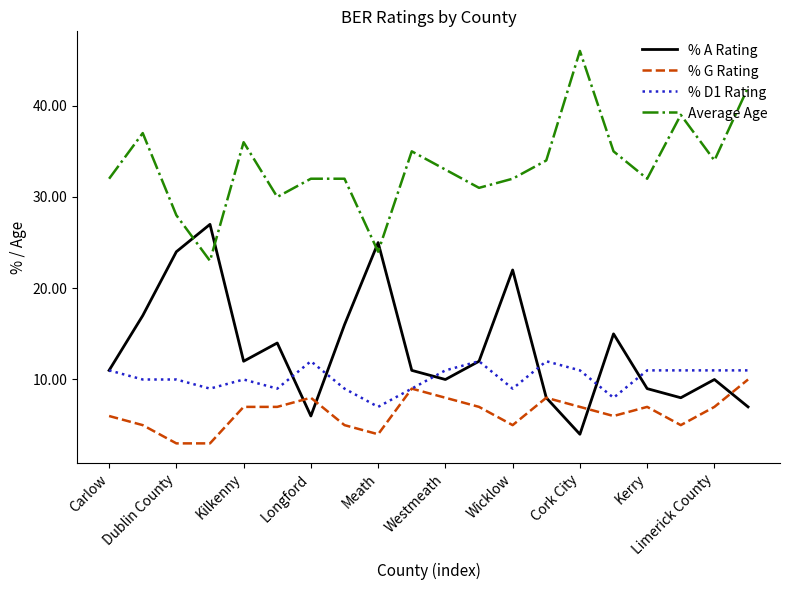

After their last crossing, which series has the higher values: Average Age or % A Rating?

Average Age